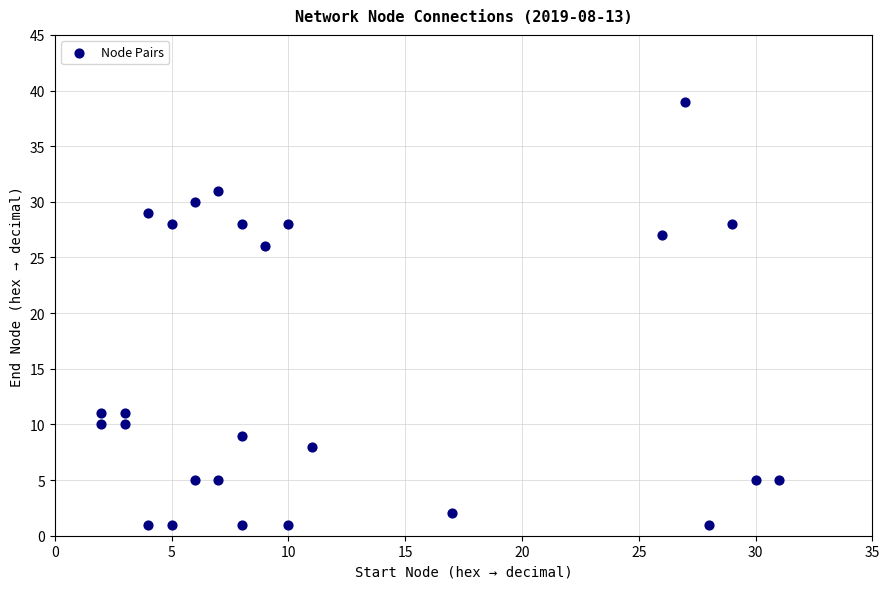

What is the range of Y values (max minus min)?

38